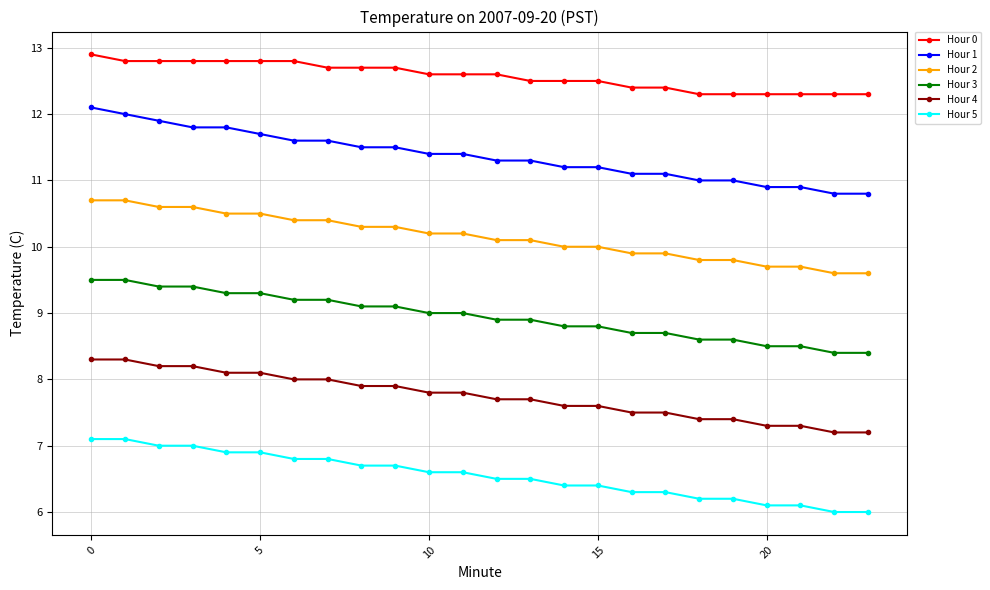

What is the average value of the Hour 4 series?

7.8